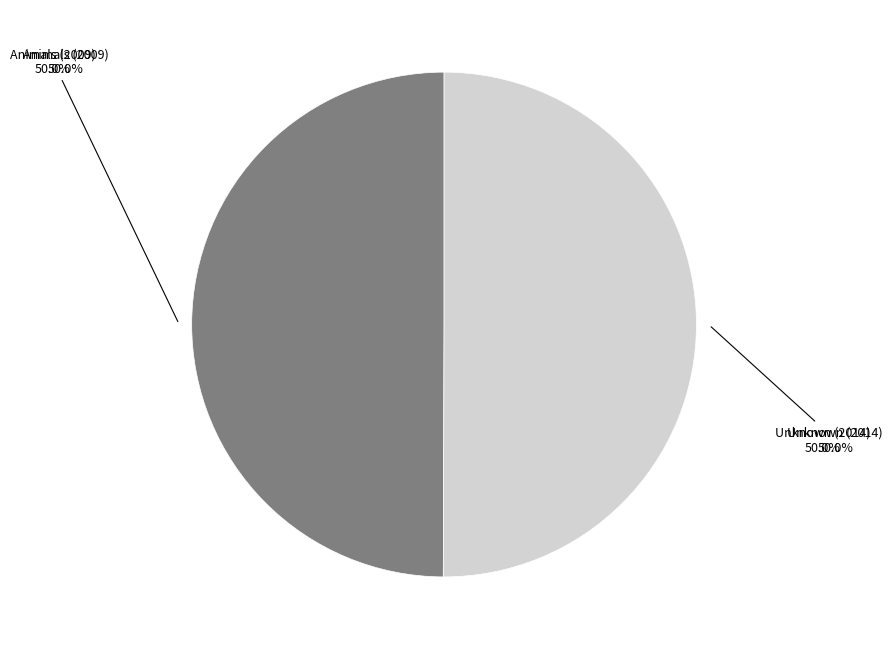

How many slices are in this pie chart?

2